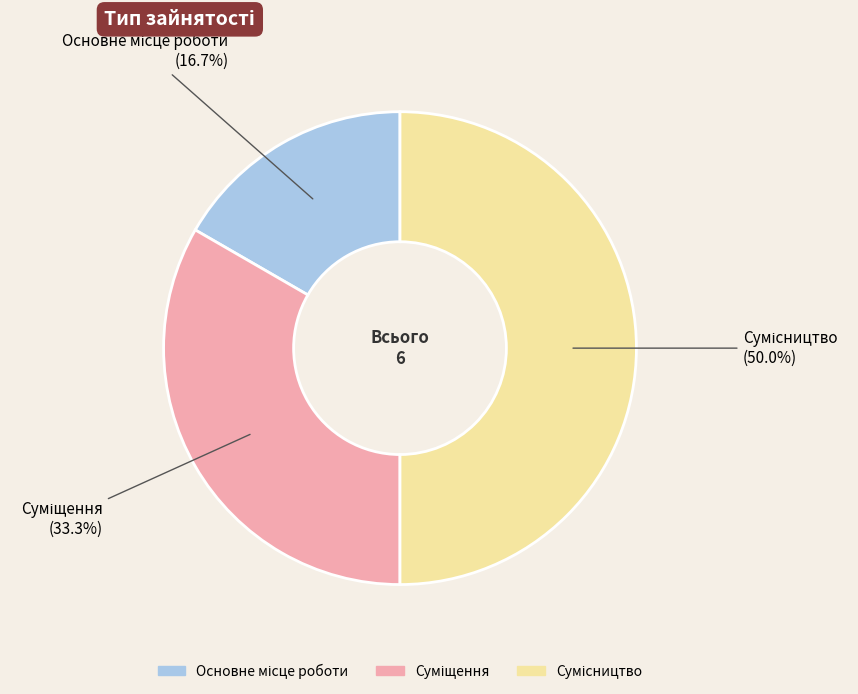

What is the change in value from Основне місце роботи to Суміщення?

+1